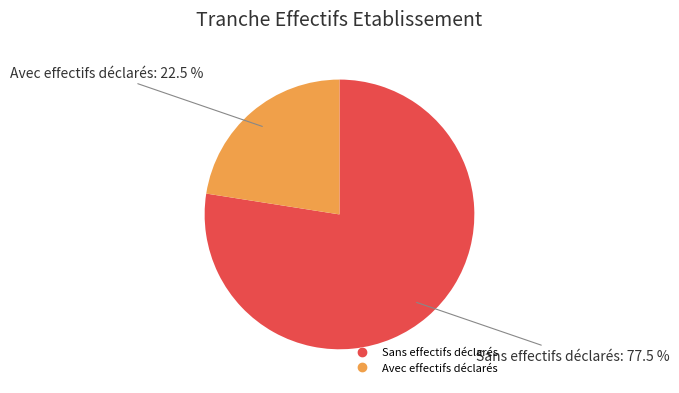

Is there any slice that represents more than half of the pie?

Yes